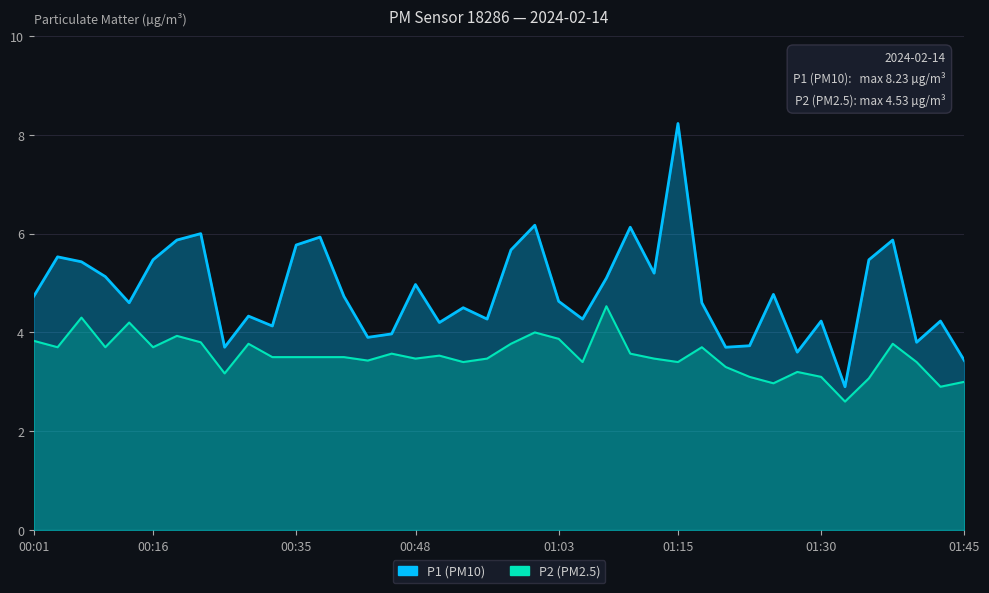

What is the approximate value of P2 at 00:04?

3.7